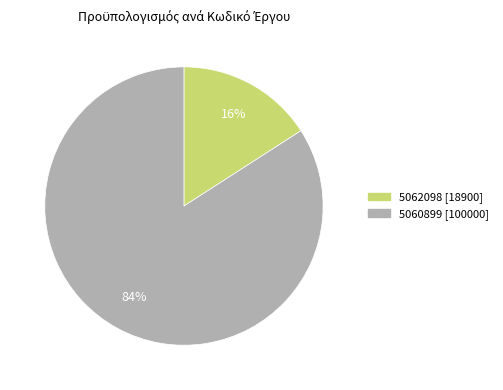

To the nearest percent, what percentage of the pie is 5062098?

16%